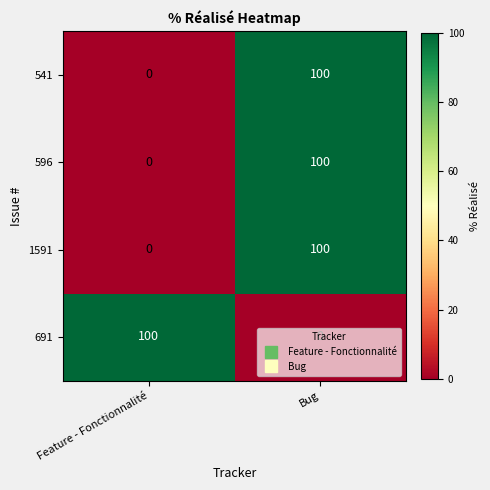

What is the total value across all series at Bug?

300